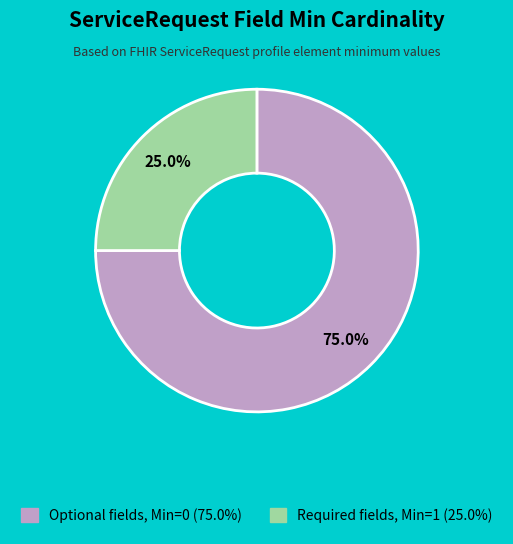

Does any single category account for the majority?

Yes